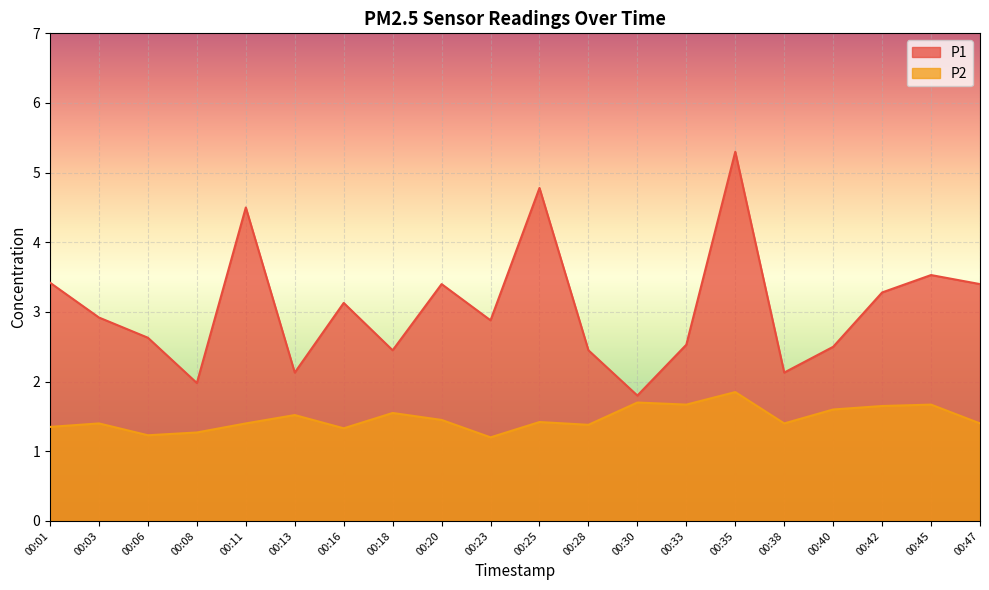

True or false: P2 and P1 cross at least once.

False